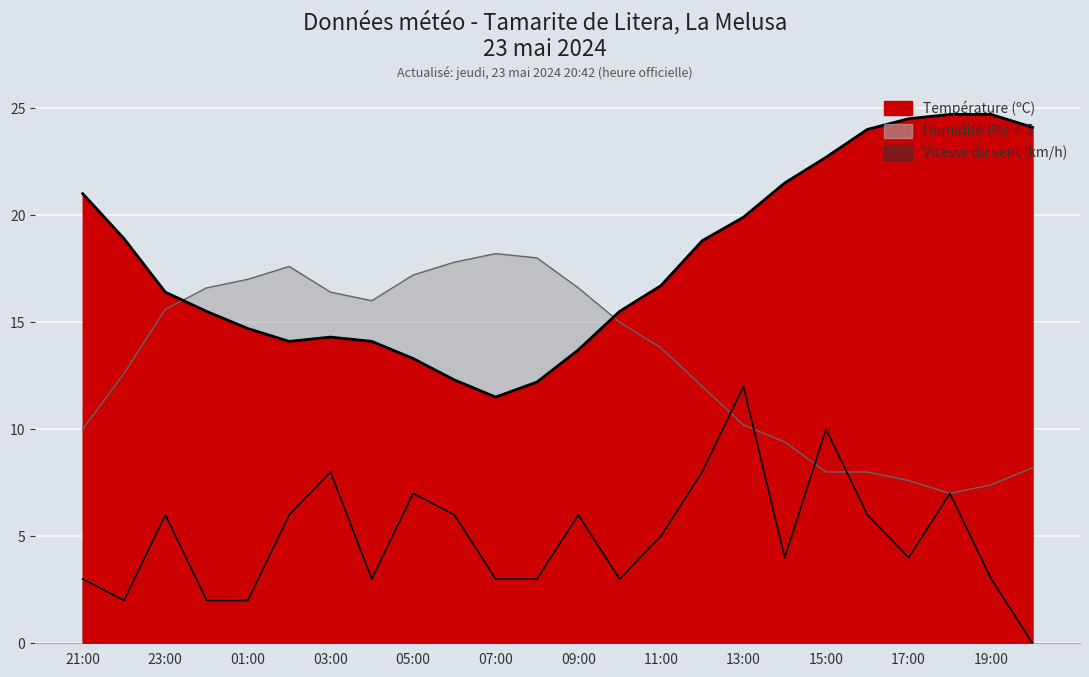

What is the difference between the maximum and minimum values in the Vitesse du vent (km/h) series?

12.0